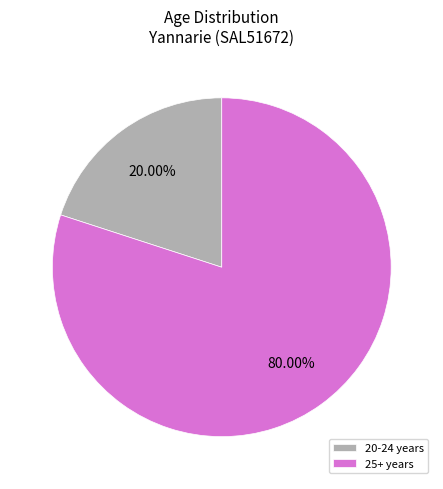

How many segments does this pie chart have?

2